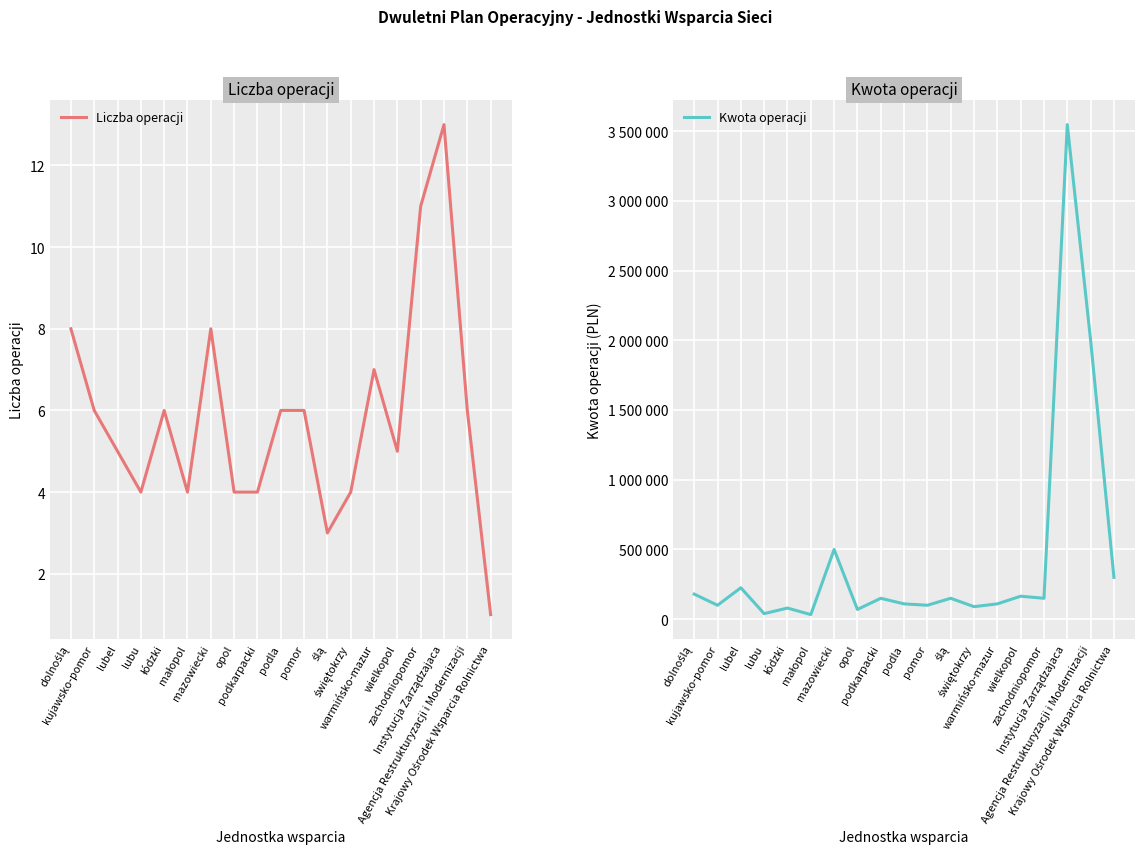

Where is the first local maximum for Kwota operacji?

lubel